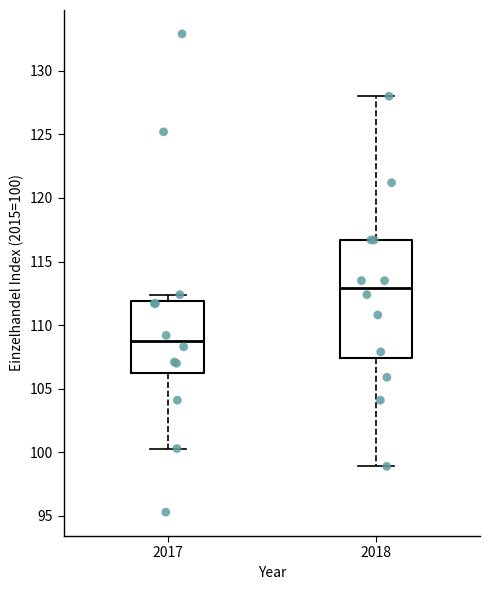

Reading left to right, read every box against the y-axis: the position of its median line, the range the box covers, and the ends of its whiskers. The values are not printed on the chart, so give them approximately, as read against the axis.

2017: median 109.0, box 106.5 to 112.0, whiskers 100.5 to 112.5
2018: median 113.0, box 107.5 to 116.5, whiskers 99.0 to 128.0